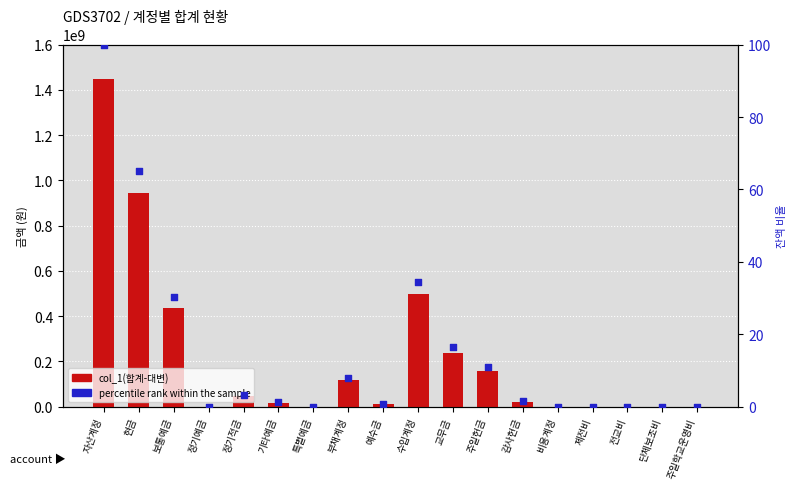

Which series has the largest Y range (max minus min)?

col_1(합계-대변)